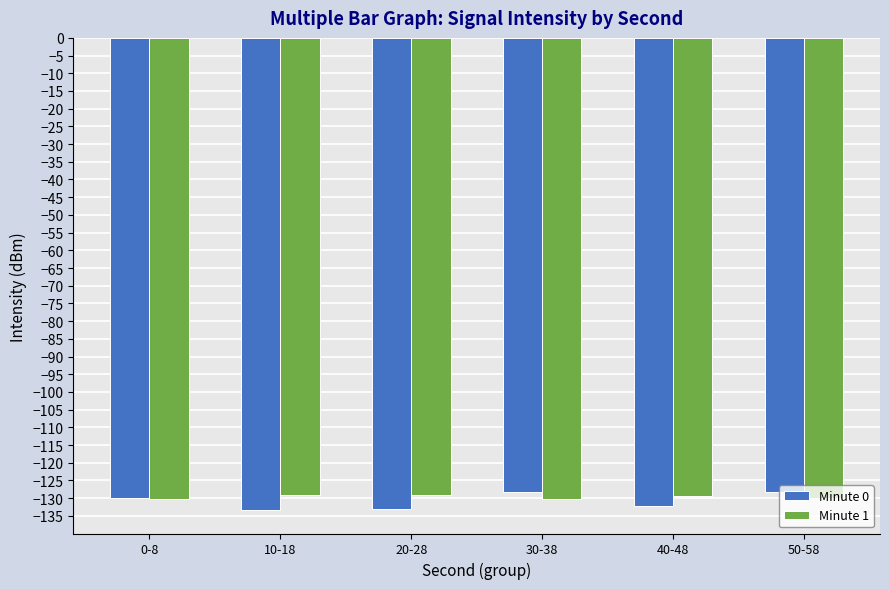

Which series changed the most between 20-28 and 50-58?

Minute 0